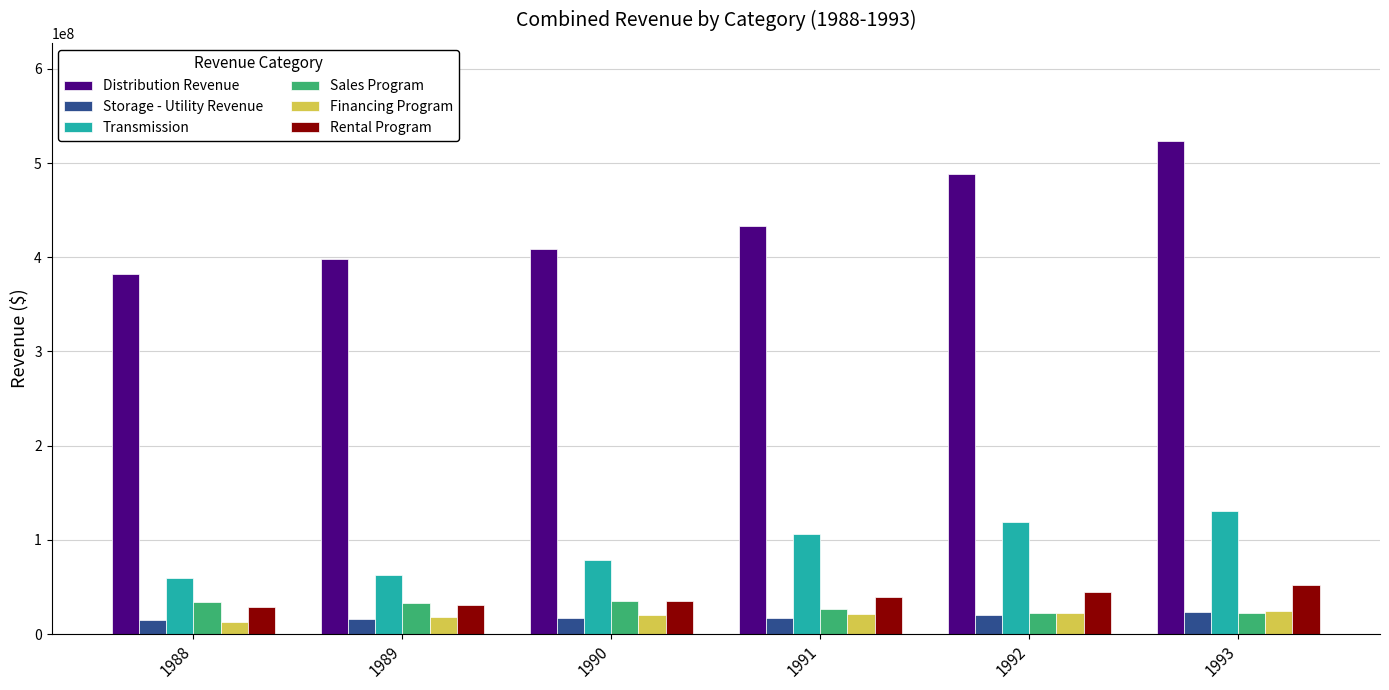

Does the chart contain stacked bars?

No